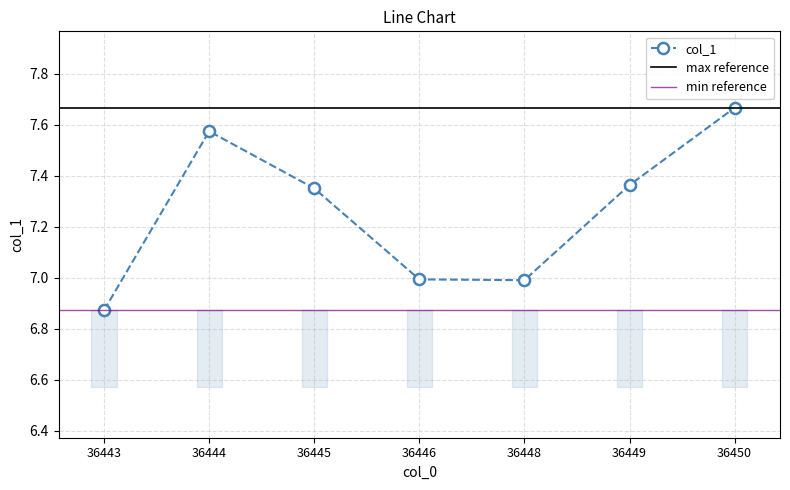

List the labels in order of value, largest first.

36450, 36444, 36449, 36445, 36446, 36448, 36443